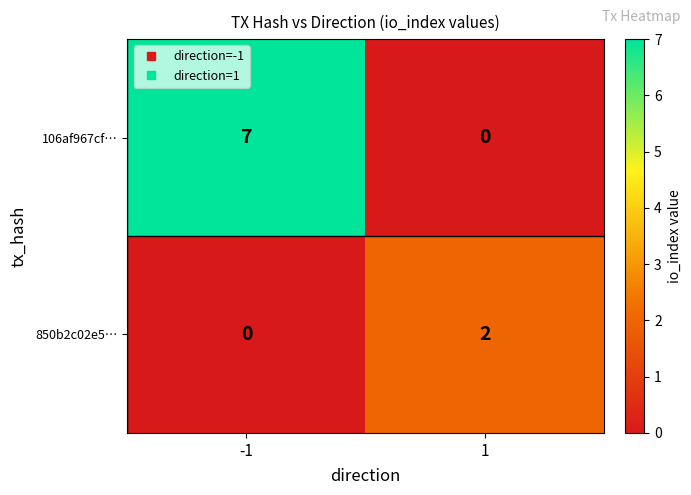

What is the difference between the maximum and minimum values in the 106af967cf… series?

7